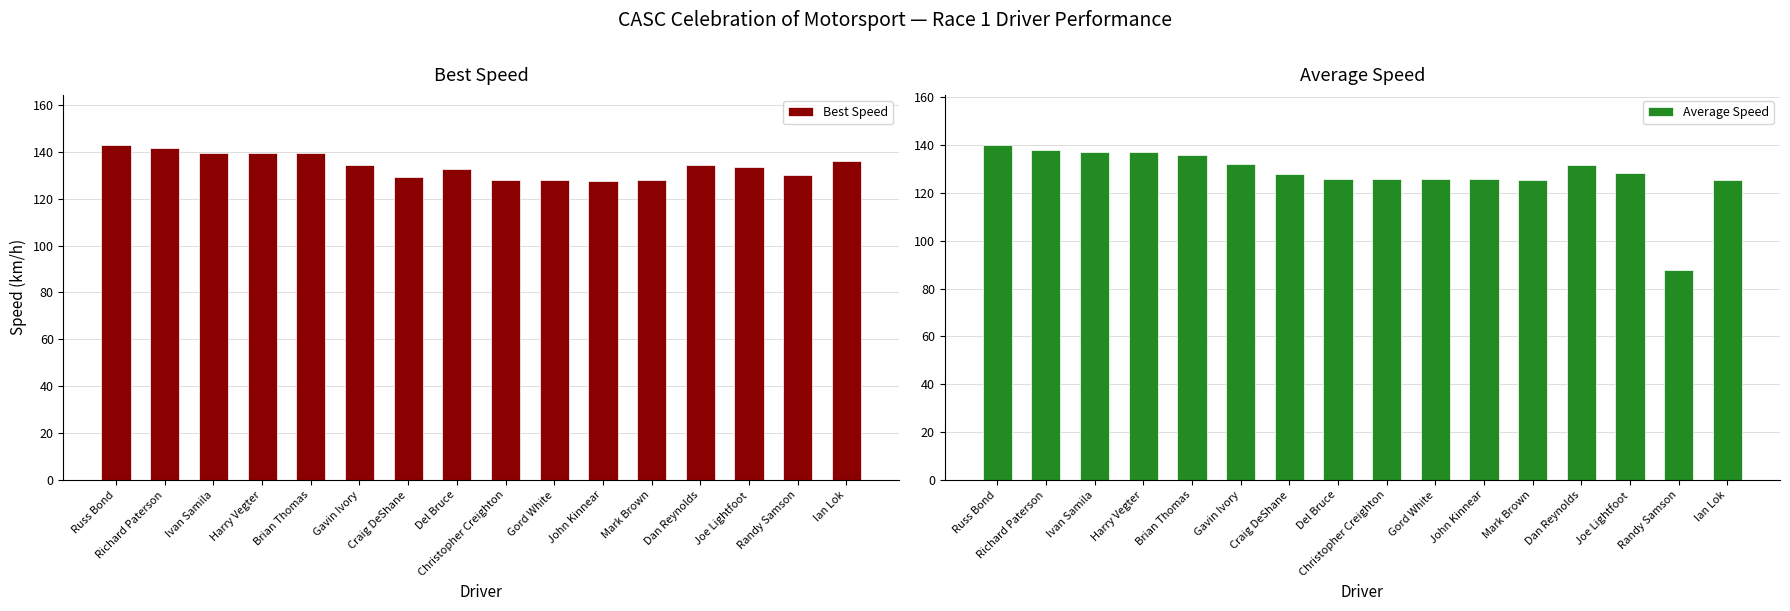

Does the chart contain stacked bars?

No